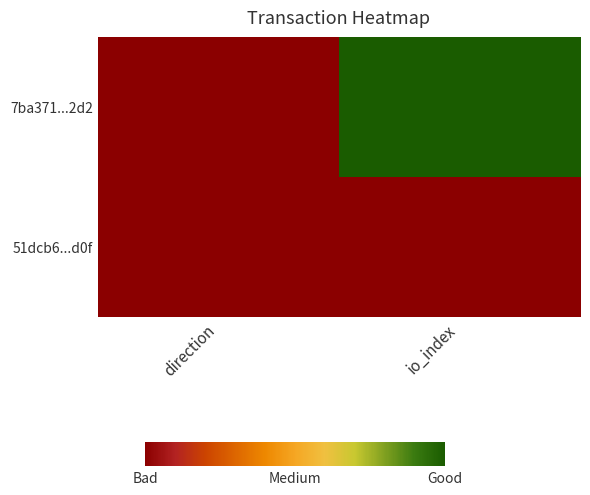

Which series changed the most between direction and io_index?

7ba371...2d2